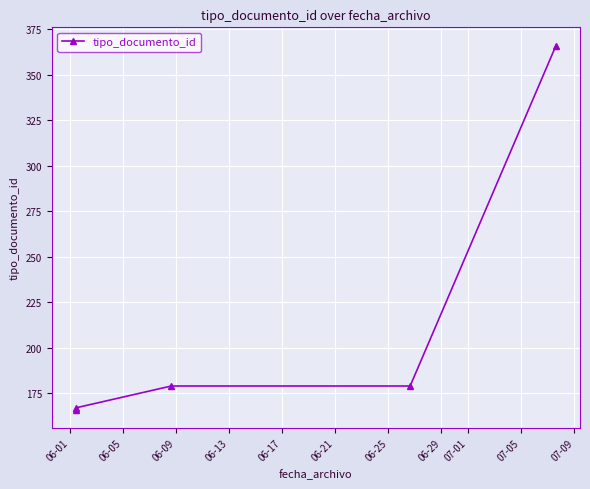

What is the sum of the values at 06-09 and 06-05?

346